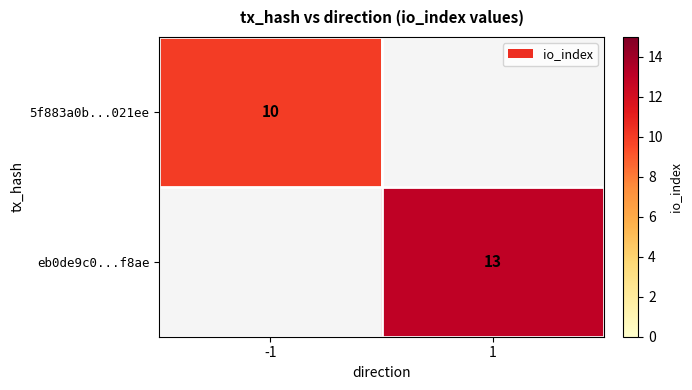

What is the minimum value shown in the chart?

10.0